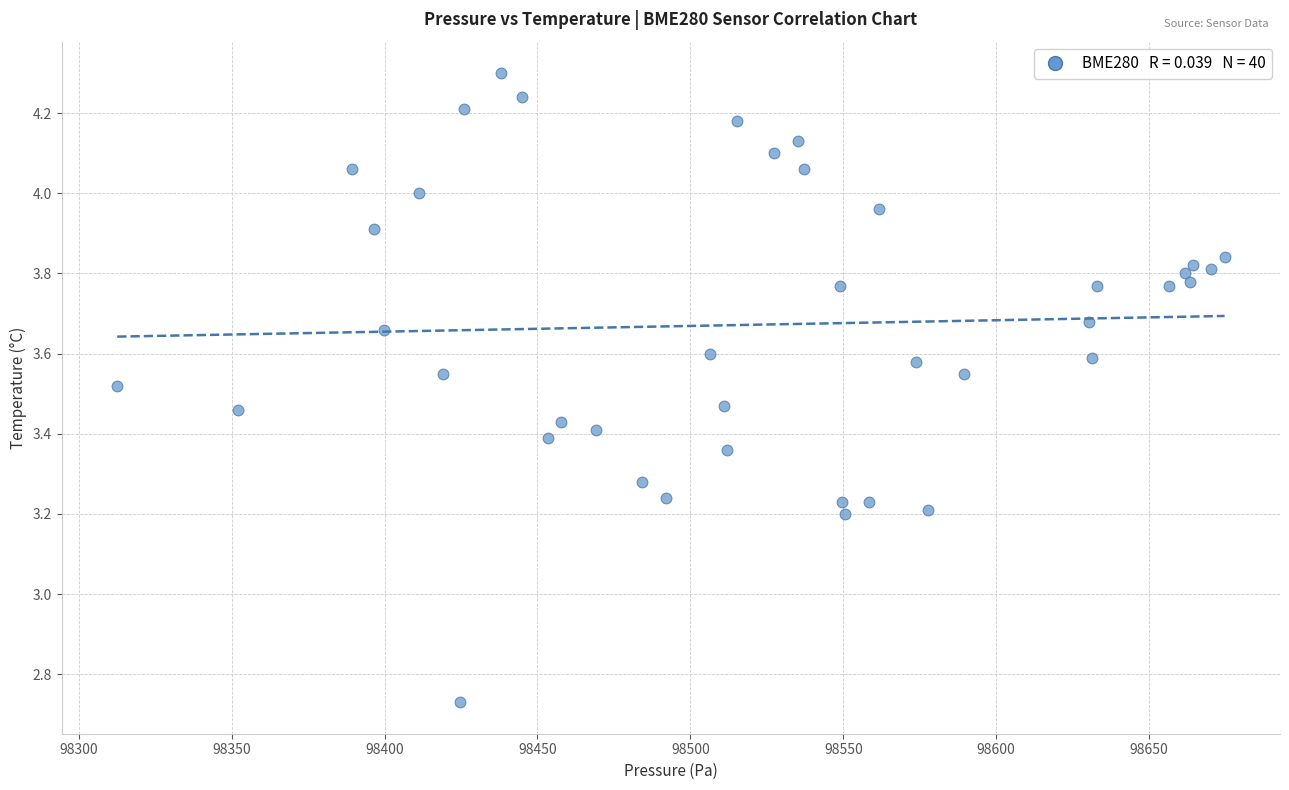

What is the range of X values (max minus min)?

362.2